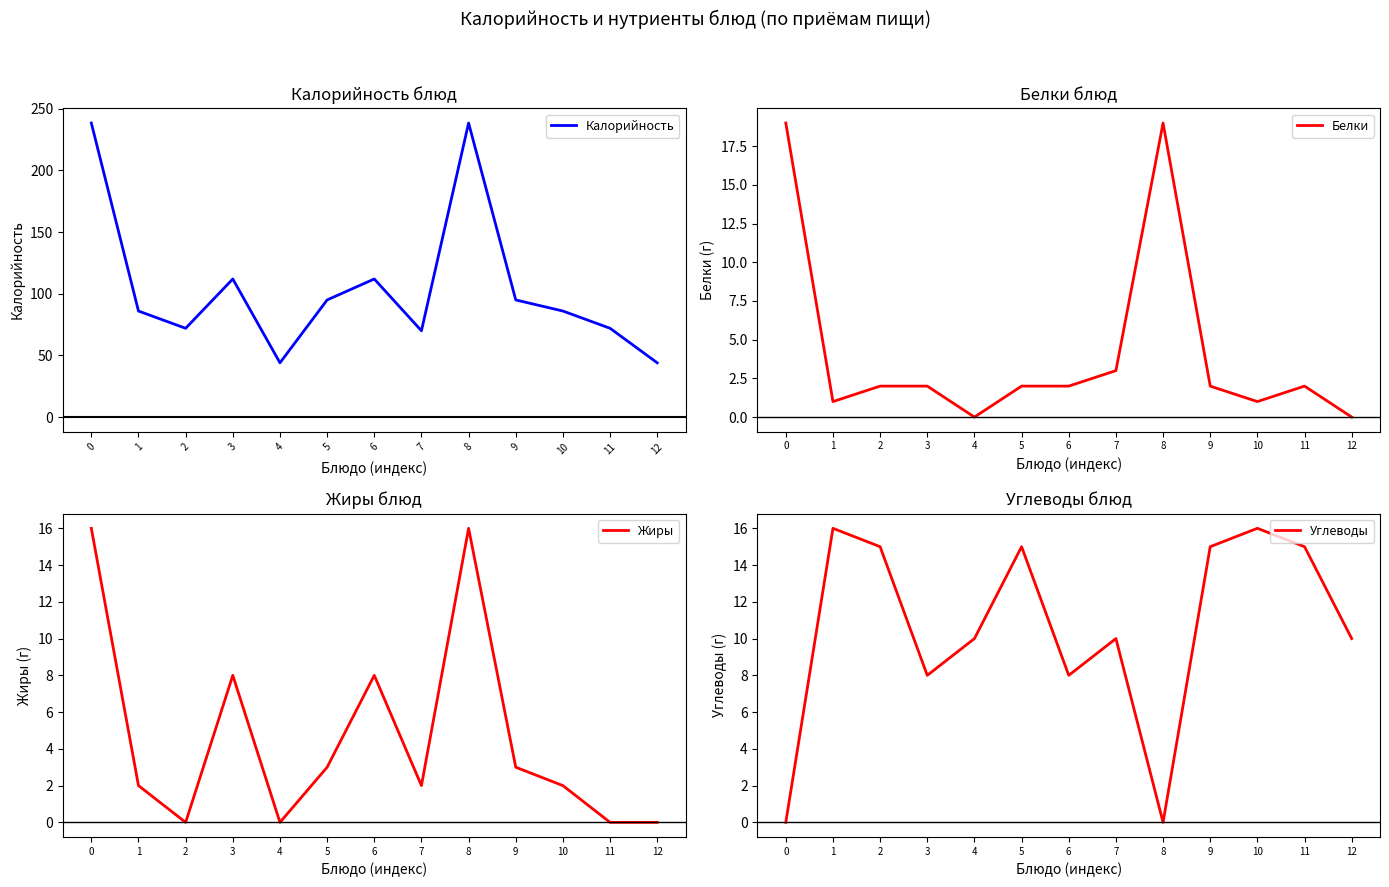

What is the difference between the maximum and minimum values in the Углеводы series?

16